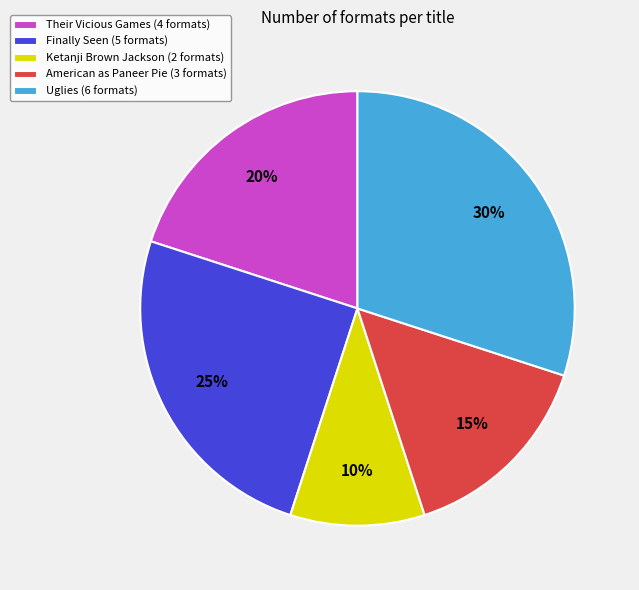

Between Finally Seen (5 formats) and American as Paneer Pie (3 formats), which is larger?

Finally Seen (5 formats)